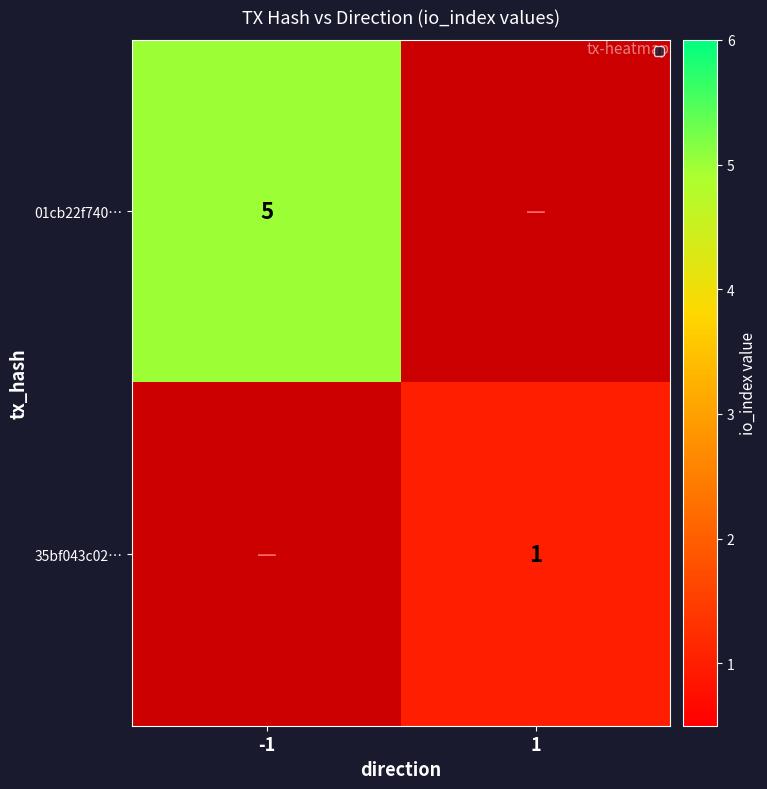

At how many categories does at least one series exceed 3?

1